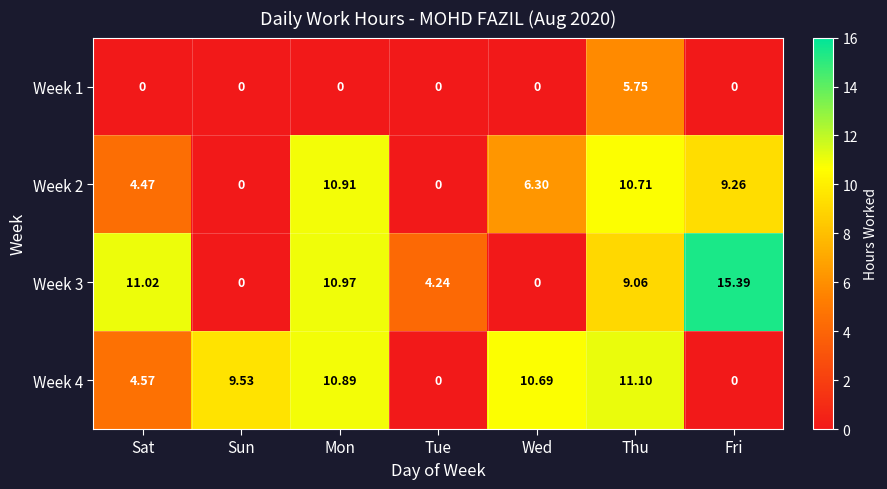

At which label is Week 2 closest to 5?

Sat